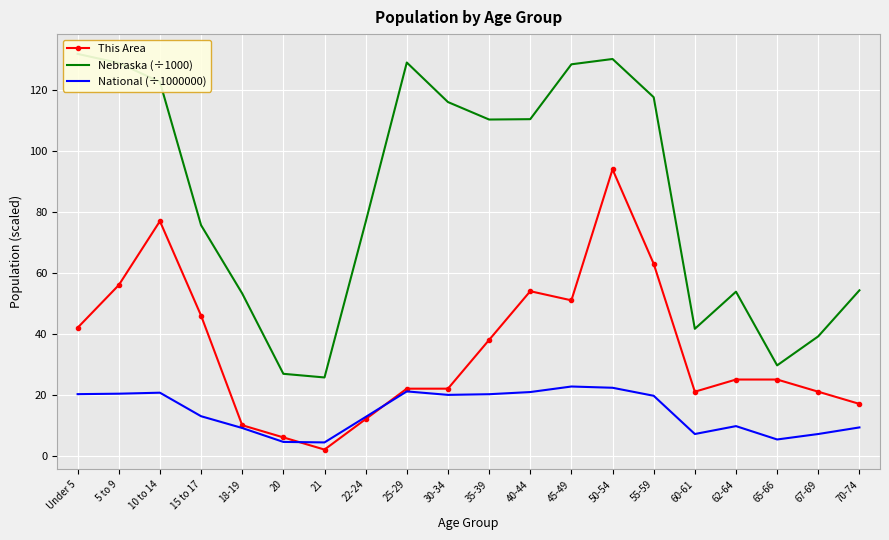

What is the value of the This Area point at the 10th from the left?

22.0